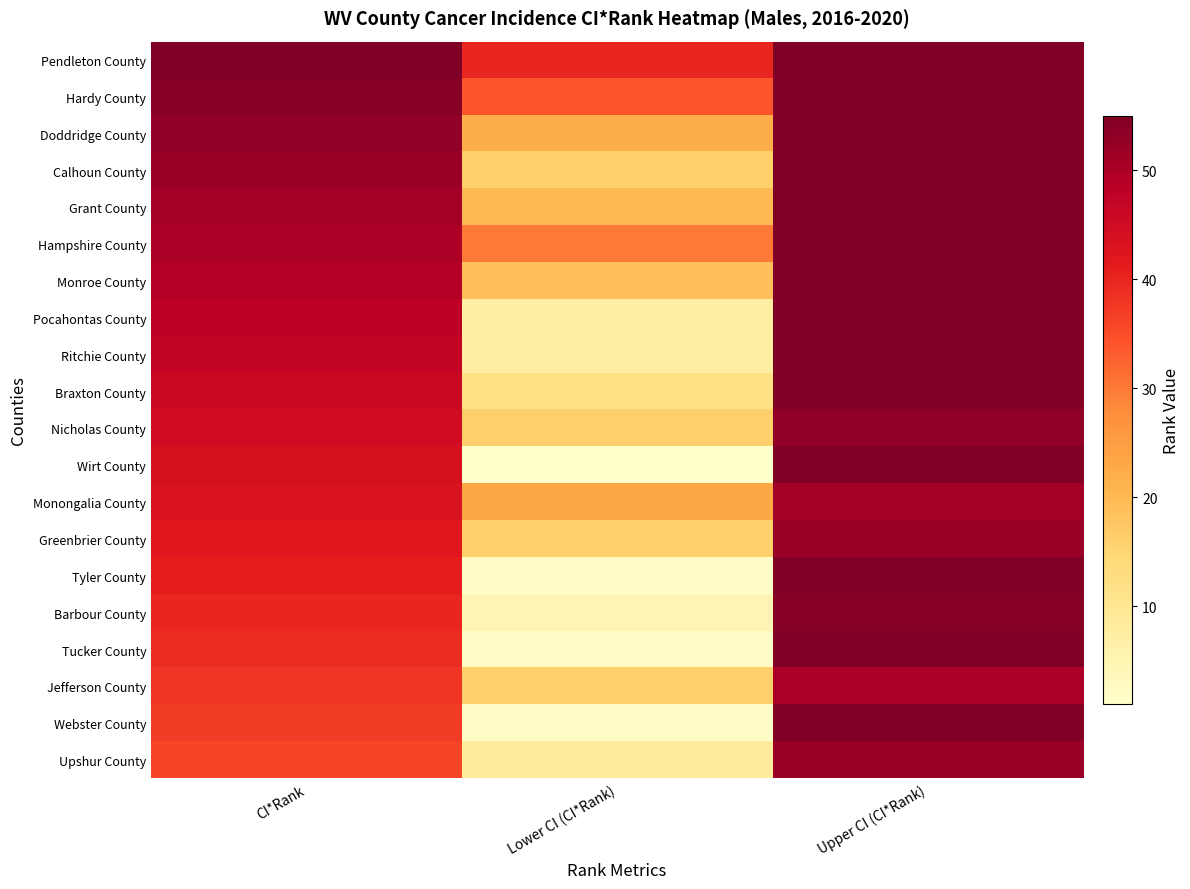

Rank the series by their maximum value, from lowest to highest.

Jefferson County, Monongalia County, Greenbrier County, Upshur County, Nicholas County, Barbour County, Pendleton County, Hardy County, Doddridge County, Calhoun County, Grant County, Hampshire County, Monroe County, Pocahontas County, Ritchie County, Braxton County, Wirt County, Tyler County, Tucker County, Webster County